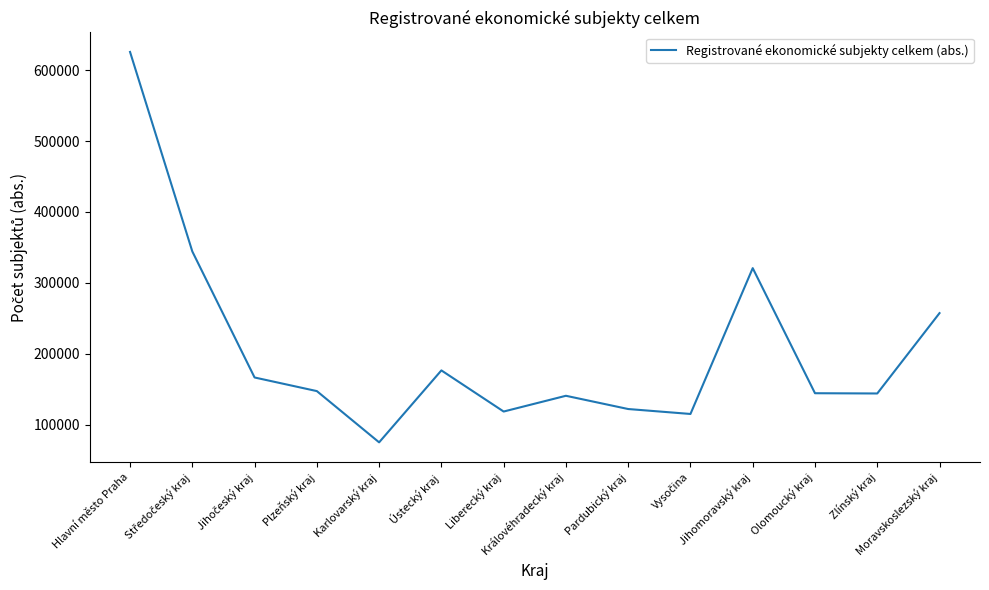

How many interior local peaks (higher than both neighbors) does the data have?

3